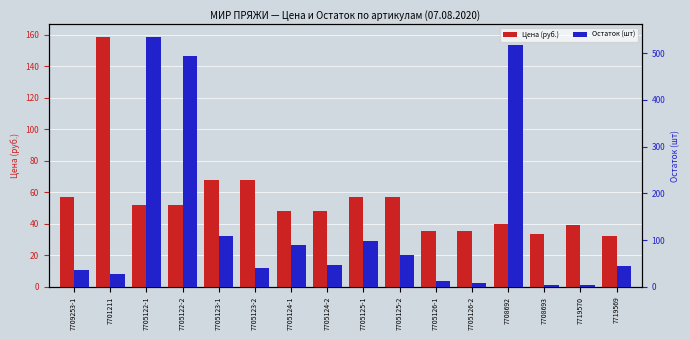

At how many categories does at least one series exceed 4?

16